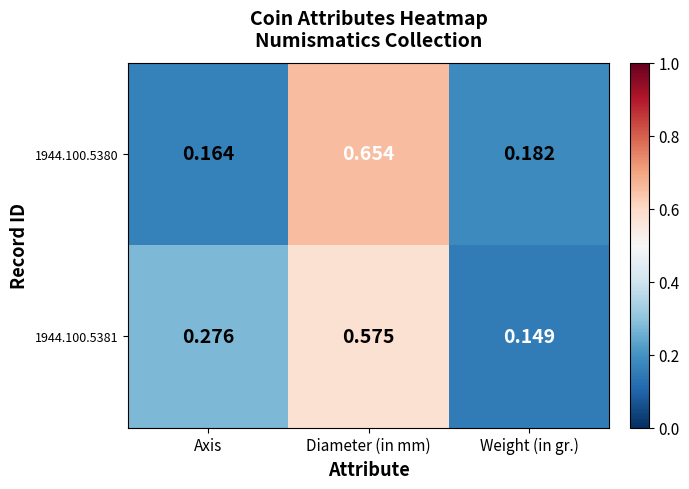

Where is 1944.100.5381 nearest to the value 0?

Weight (in gr.)